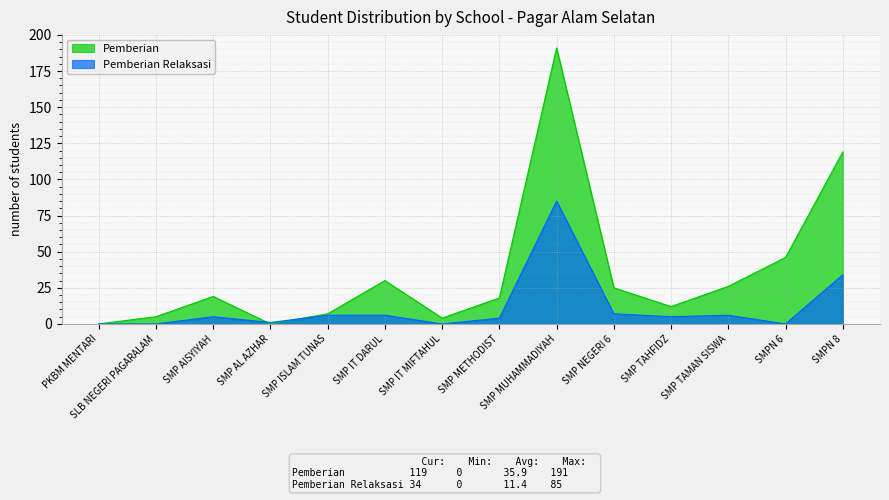

Is it true that Pemberian Relaksasi equals 2 at SMP METHODIST?

False